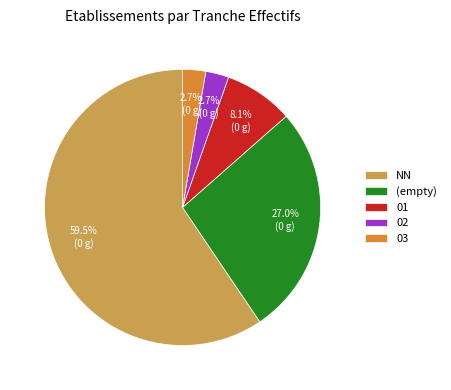

Between NN and 03, which is larger?

NN